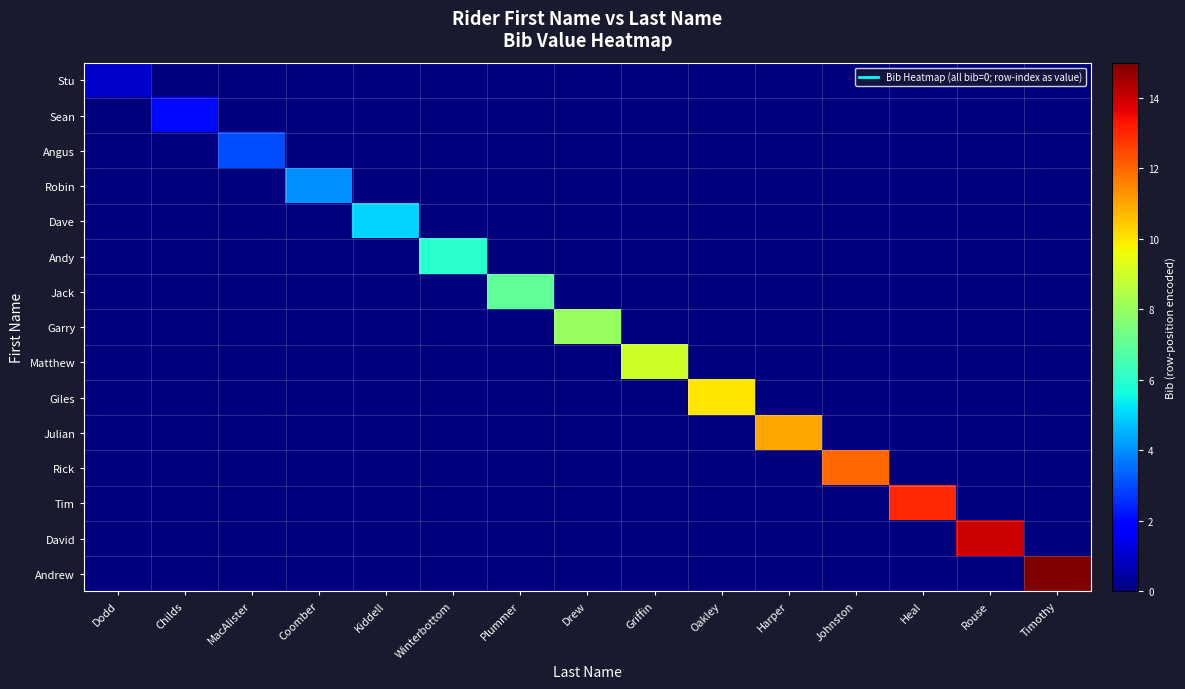

Reading left to right, transcribe all the data shown in this chart.

Stu: Dodd=1	Childs=0	MacAlister=0	Coomber=0	Kiddell=0	Winterbottom=0	Plummer=0	Drew=0	Griffin=0	Oakley=0	Harper=0	Johnston=0	Heal=0	Rouse=0	Timothy=0
Sean: Dodd=0	Childs=2	MacAlister=0	Coomber=0	Kiddell=0	Winterbottom=0	Plummer=0	Drew=0	Griffin=0	Oakley=0	Harper=0	Johnston=0	Heal=0	Rouse=0	Timothy=0
Angus: Dodd=0	Childs=0	MacAlister=3	Coomber=0	Kiddell=0	Winterbottom=0	Plummer=0	Drew=0	Griffin=0	Oakley=0	Harper=0	Johnston=0	Heal=0	Rouse=0	Timothy=0
Robin: Dodd=0	Childs=0	MacAlister=0	Coomber=4	Kiddell=0	Winterbottom=0	Plummer=0	Drew=0	Griffin=0	Oakley=0	Harper=0	Johnston=0	Heal=0	Rouse=0	Timothy=0
Dave: Dodd=0	Childs=0	MacAlister=0	Coomber=0	Kiddell=5	Winterbottom=0	Plummer=0	Drew=0	Griffin=0	Oakley=0	Harper=0	Johnston=0	Heal=0	Rouse=0	Timothy=0
Andy: Dodd=0	Childs=0	MacAlister=0	Coomber=0	Kiddell=0	Winterbottom=6	Plummer=0	Drew=0	Griffin=0	Oakley=0	Harper=0	Johnston=0	Heal=0	Rouse=0	Timothy=0
Jack: Dodd=0	Childs=0	MacAlister=0	Coomber=0	Kiddell=0	Winterbottom=0	Plummer=7	Drew=0	Griffin=0	Oakley=0	Harper=0	Johnston=0	Heal=0	Rouse=0	Timothy=0
Garry: Dodd=0	Childs=0	MacAlister=0	Coomber=0	Kiddell=0	Winterbottom=0	Plummer=0	Drew=8	Griffin=0	Oakley=0	Harper=0	Johnston=0	Heal=0	Rouse=0	Timothy=0
Matthew: Dodd=0	Childs=0	MacAlister=0	Coomber=0	Kiddell=0	Winterbottom=0	Plummer=0	Drew=0	Griffin=9	Oakley=0	Harper=0	Johnston=0	Heal=0	Rouse=0	Timothy=0
Giles: Dodd=0	Childs=0	MacAlister=0	Coomber=0	Kiddell=0	Winterbottom=0	Plummer=0	Drew=0	Griffin=0	Oakley=10	Harper=0	Johnston=0	Heal=0	Rouse=0	Timothy=0
Julian: Dodd=0	Childs=0	MacAlister=0	Coomber=0	Kiddell=0	Winterbottom=0	Plummer=0	Drew=0	Griffin=0	Oakley=0	Harper=11	Johnston=0	Heal=0	Rouse=0	Timothy=0
Rick: Dodd=0	Childs=0	MacAlister=0	Coomber=0	Kiddell=0	Winterbottom=0	Plummer=0	Drew=0	Griffin=0	Oakley=0	Harper=0	Johnston=12	Heal=0	Rouse=0	Timothy=0
Tim: Dodd=0	Childs=0	MacAlister=0	Coomber=0	Kiddell=0	Winterbottom=0	Plummer=0	Drew=0	Griffin=0	Oakley=0	Harper=0	Johnston=0	Heal=13	Rouse=0	Timothy=0
David: Dodd=0	Childs=0	MacAlister=0	Coomber=0	Kiddell=0	Winterbottom=0	Plummer=0	Drew=0	Griffin=0	Oakley=0	Harper=0	Johnston=0	Heal=0	Rouse=14	Timothy=0
Andrew: Dodd=0	Childs=0	MacAlister=0	Coomber=0	Kiddell=0	Winterbottom=0	Plummer=0	Drew=0	Griffin=0	Oakley=0	Harper=0	Johnston=0	Heal=0	Rouse=0	Timothy=15